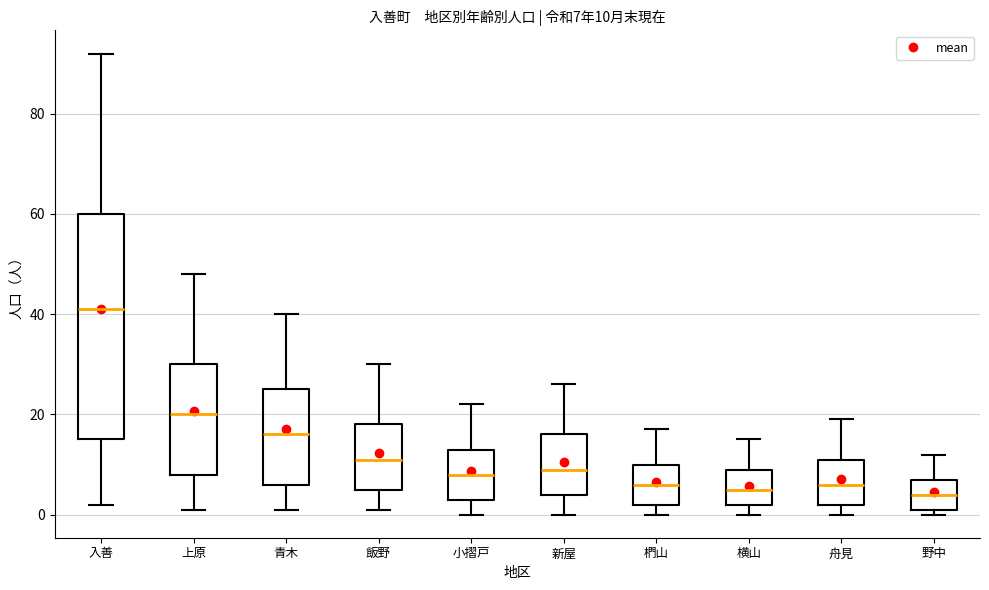

Which box is the tallest, from its lower edge to its upper edge?

入善